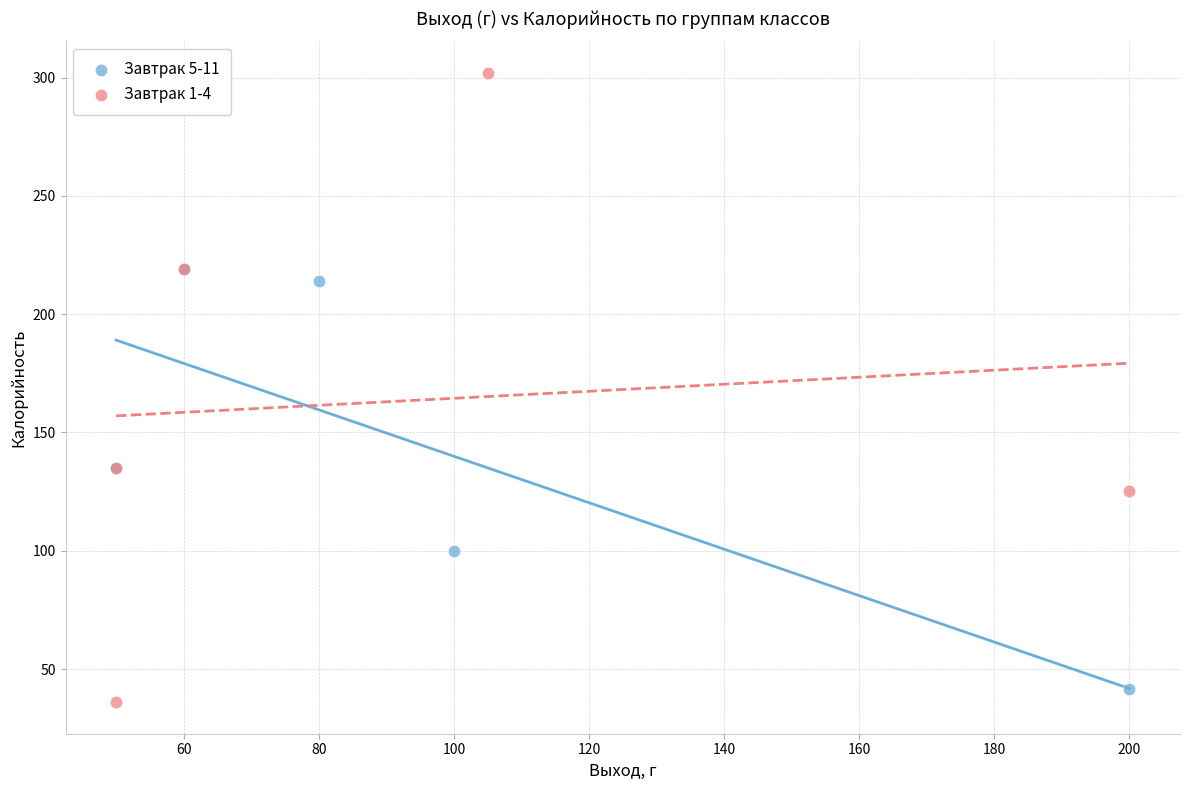

Which series has the largest Y range (max minus min)?

Завтрак 1-4